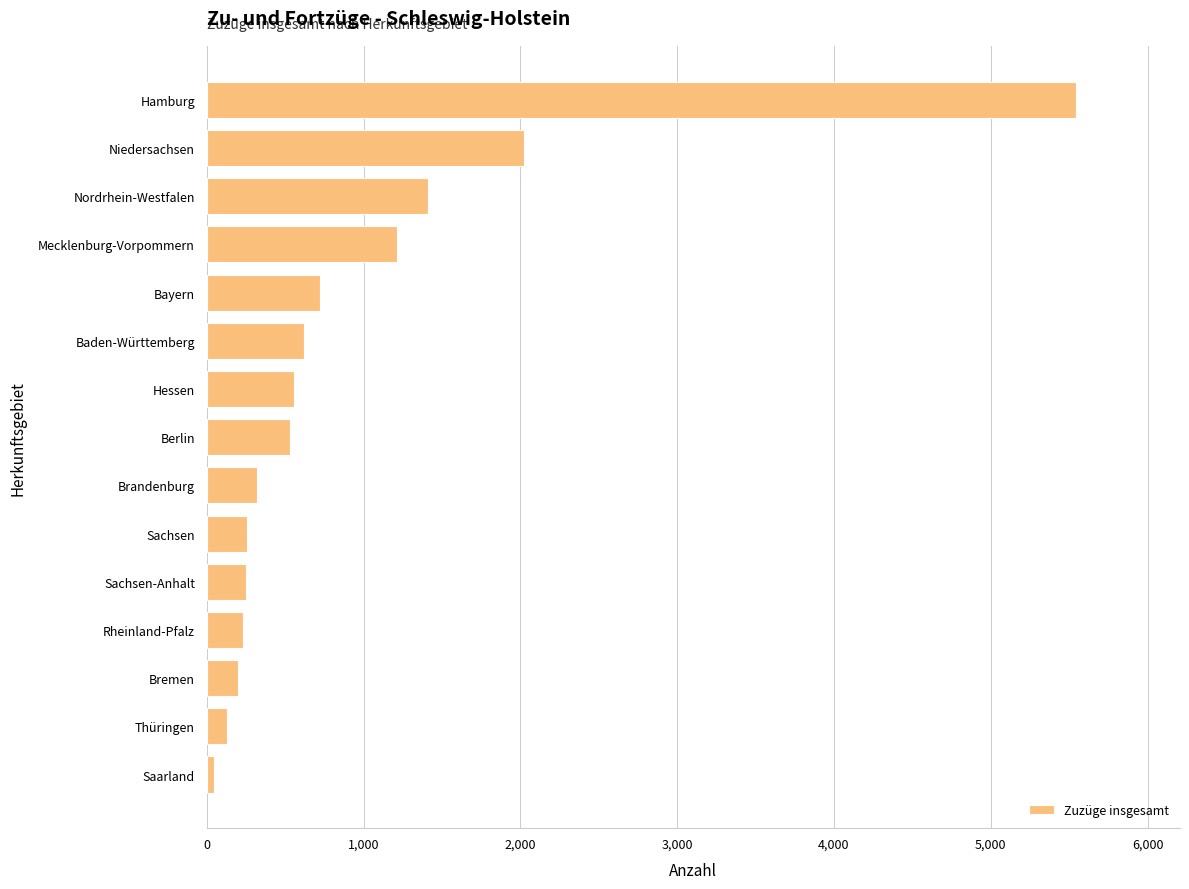

True or false: the data shows 559 at Brandenburg.

False